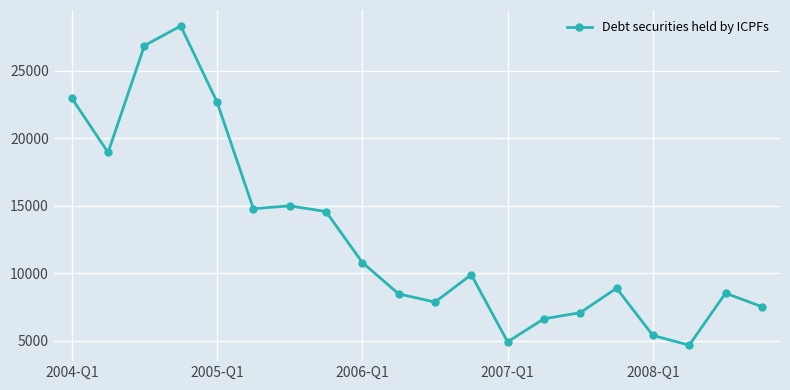

What is the difference between the second highest and minimum values?

22194